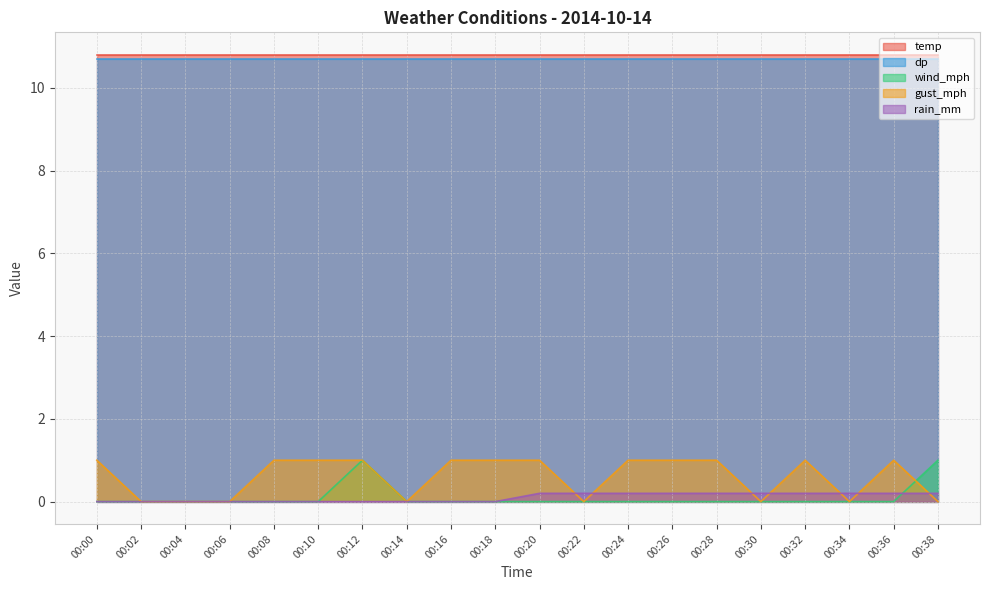

Does the chart display data point markers on the line(s)?

No